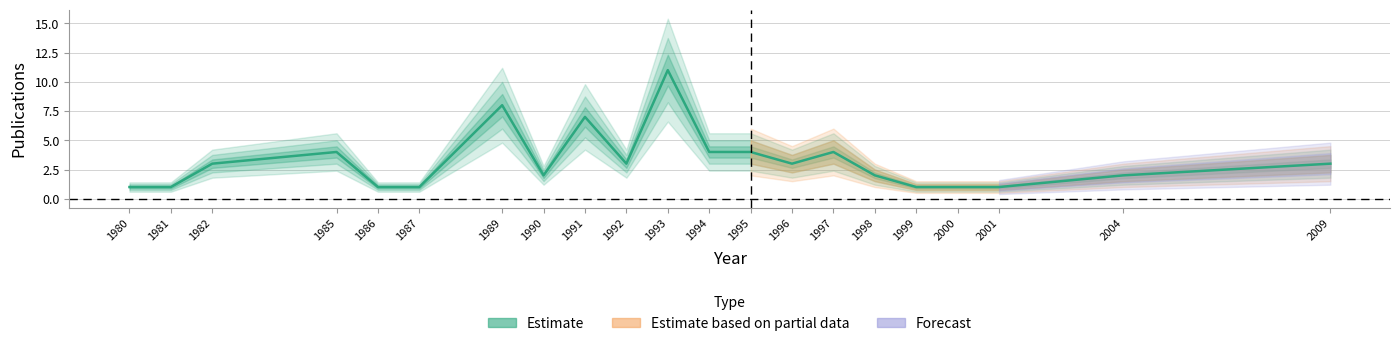

At which category does the data reach its first local valley?

1990